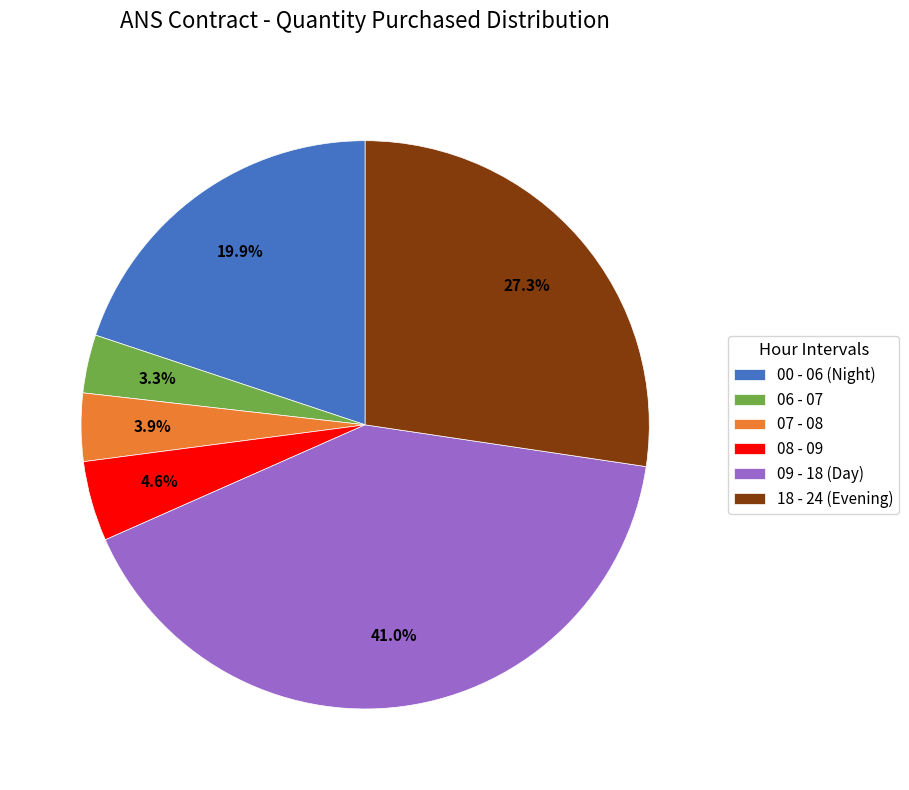

Which has a higher value, 08 - 09 or 06 - 07?

08 - 09